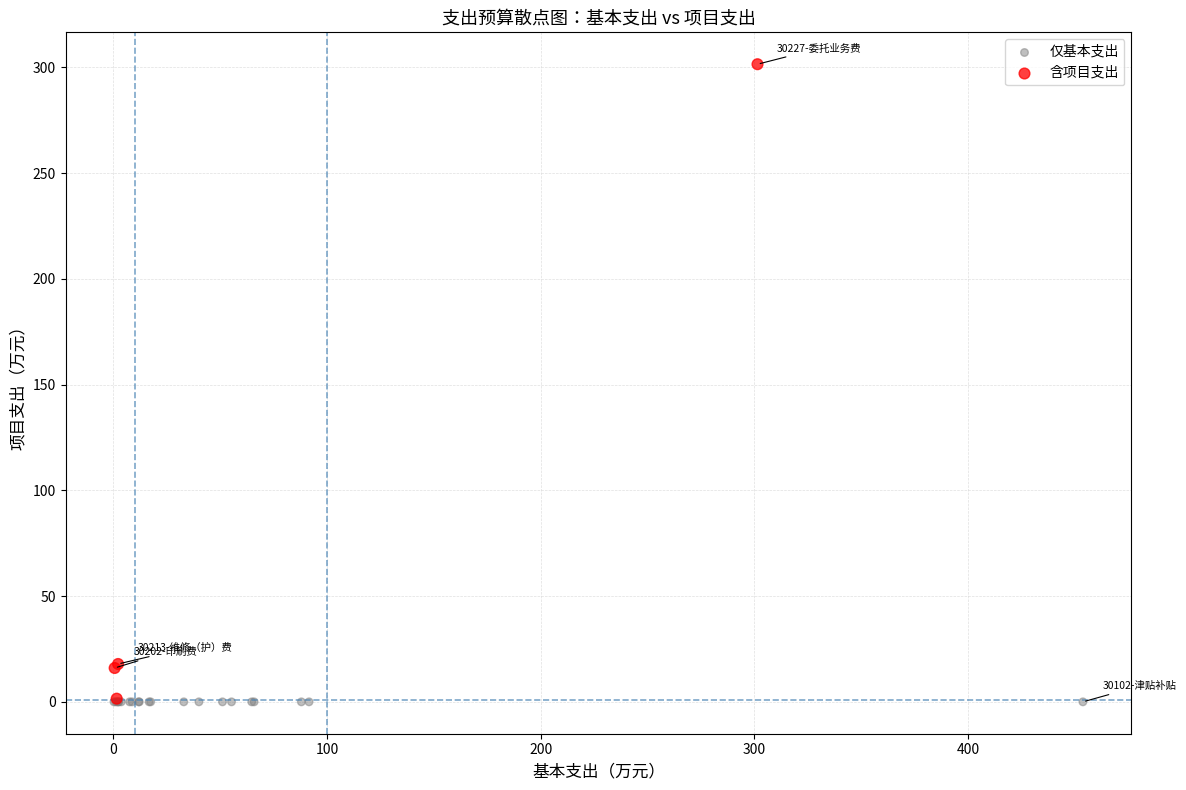

Which series reaches the maximum Y coordinate?

含项目支出